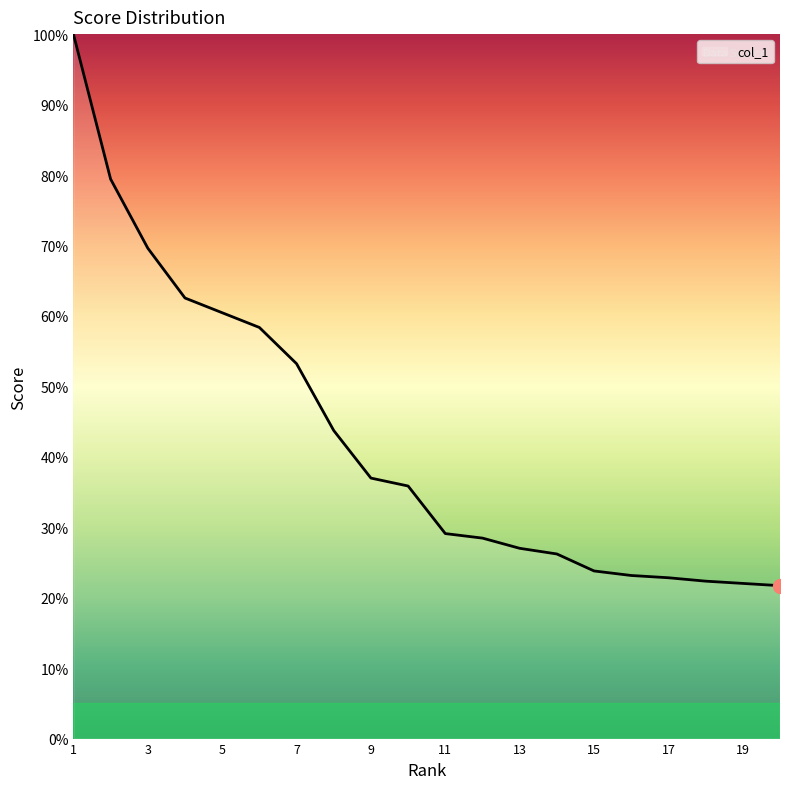

How many lines are shown in the chart?

1